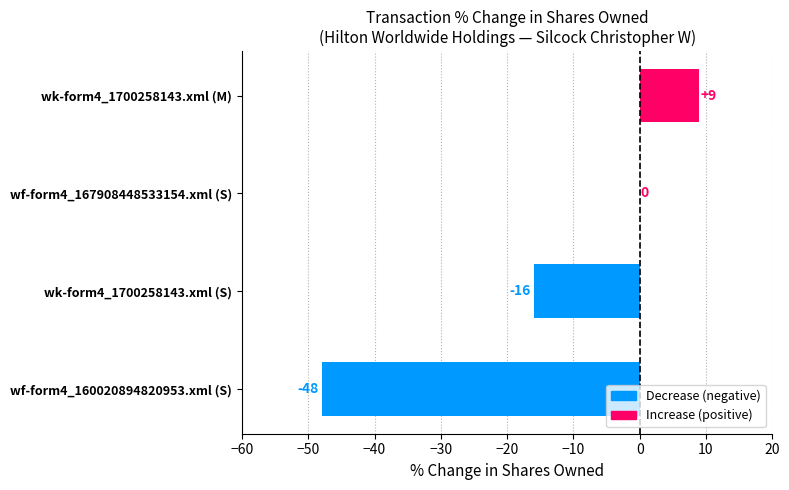

Where is the data nearest to the value -19?

wk-form4_1700258143.xml (S)